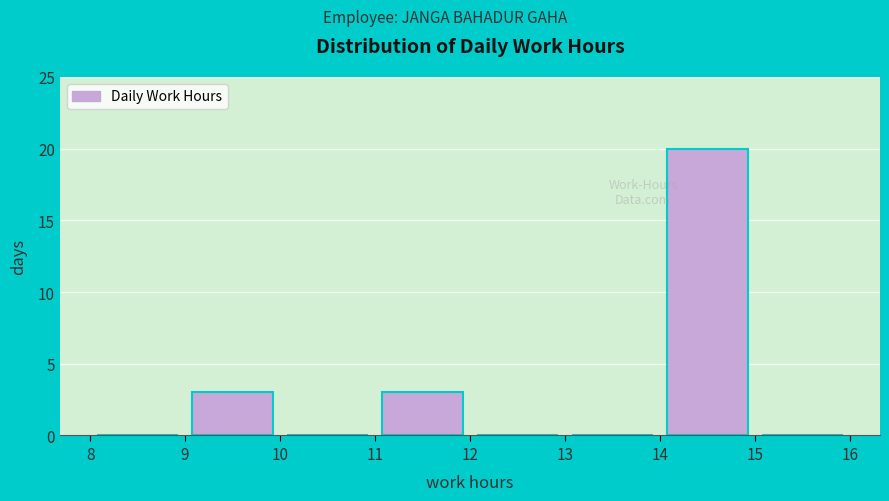

Which range on the x-axis has the tallest bar?

14 to 15